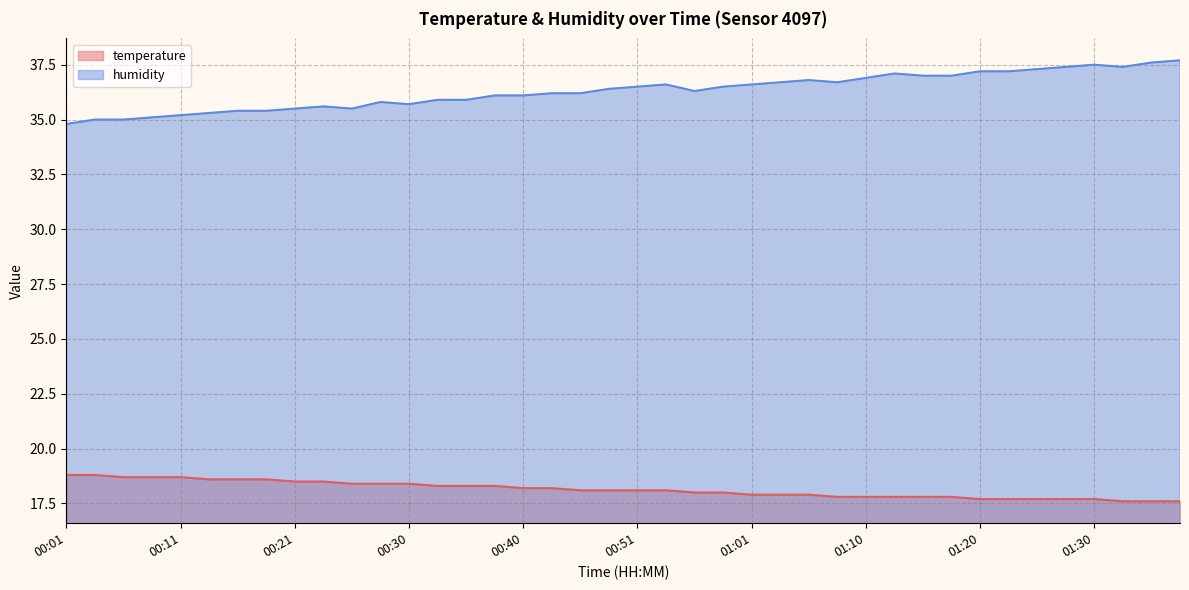

What is the value of the temperature point at the 17th from the left?

18.2